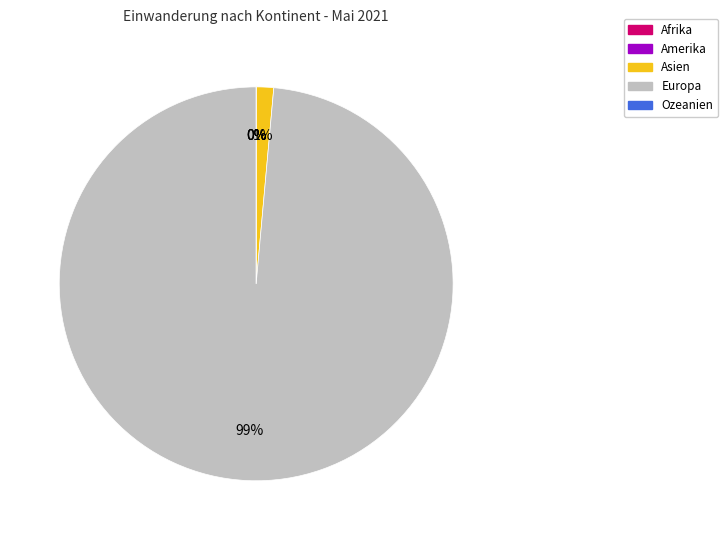

Is there a majority slice in this chart?

Yes